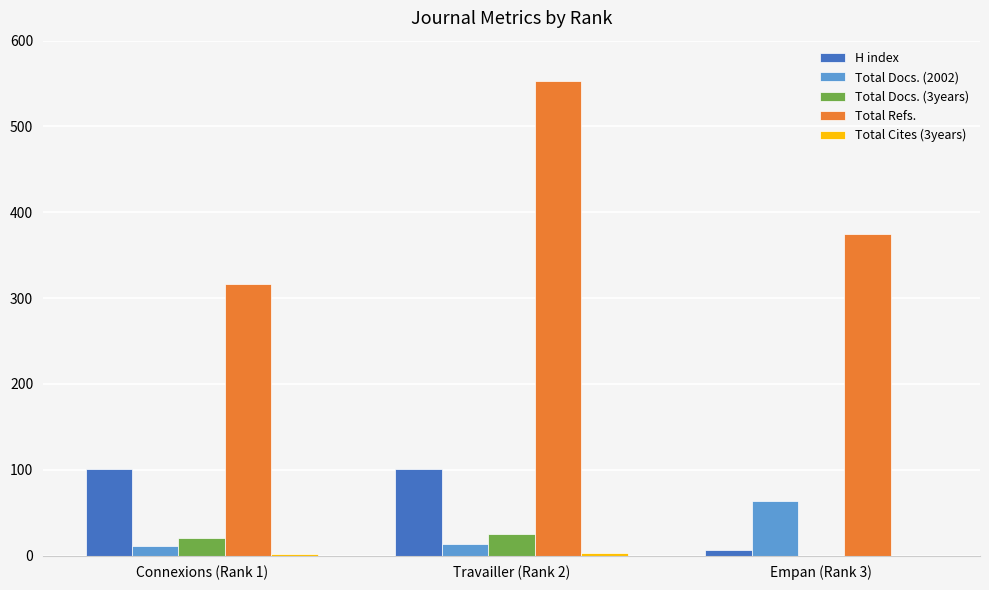

True or false: Total Refs. has a value of 375 at Empan (Rank 3).

True